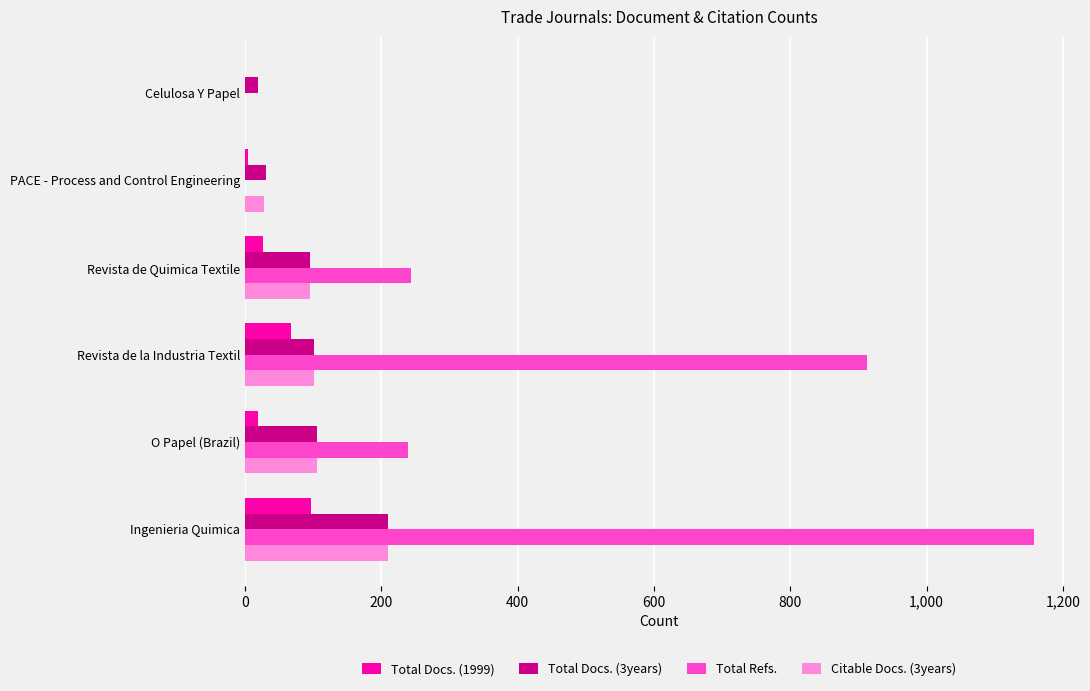

Which series has the widest spread of values?

Total Refs.